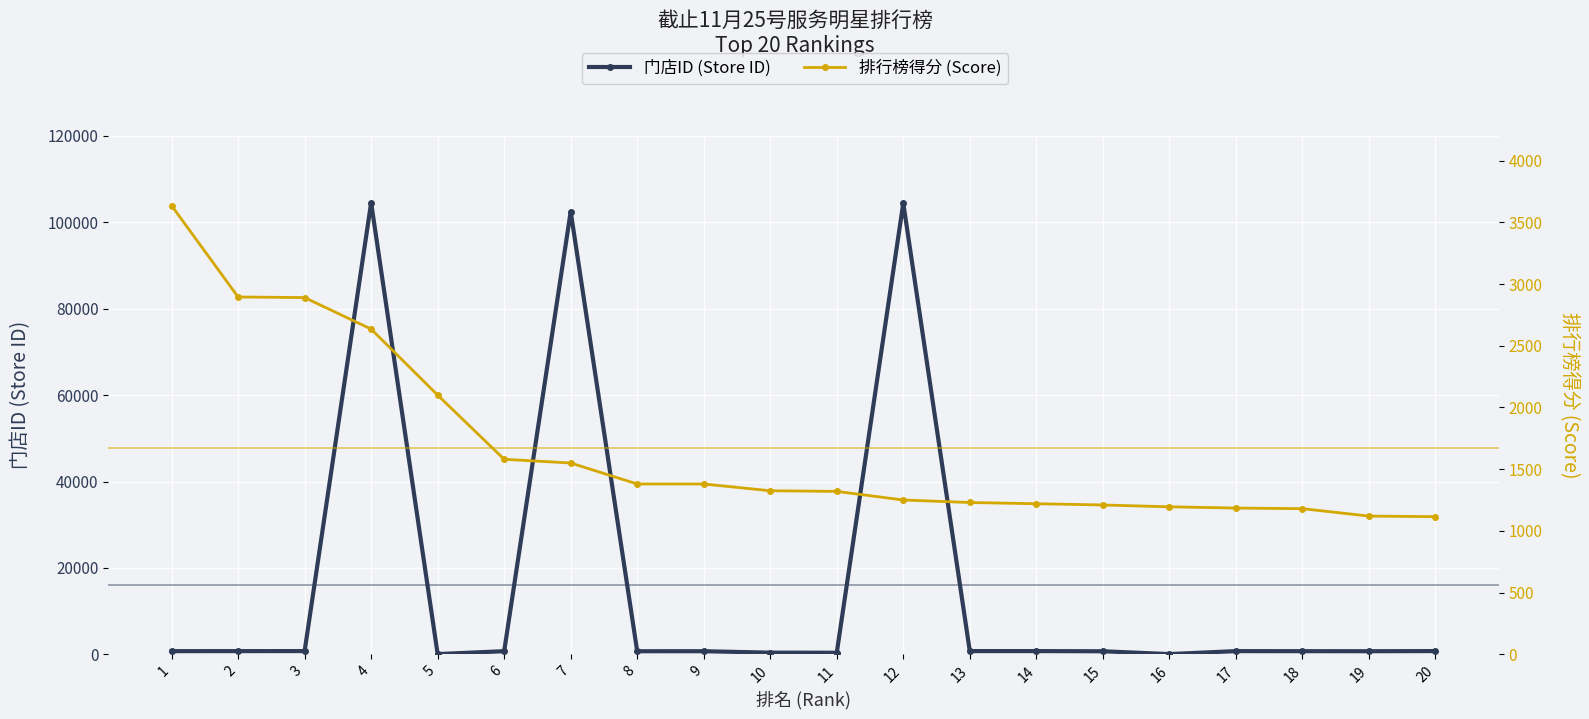

Reading left to right, what are all the values shown in this chart?

门店ID (Store ID): 1=733	2=740	3=746	4=104533	5=54	6=726	7=102479	8=713	9=717	10=385	11=367	12=104428	13=746	14=746	15=704	16=54	17=738	18=726	19=717	20=746
排行榜得分 (Score): 1=3635	2=2895	3=2890	4=2635	5=2100	6=1580	7=1550	8=1380	9=1380	10=1325	11=1320	12=1250	13=1230	14=1220	15=1210	16=1195	17=1185	18=1180	19=1120	20=1115